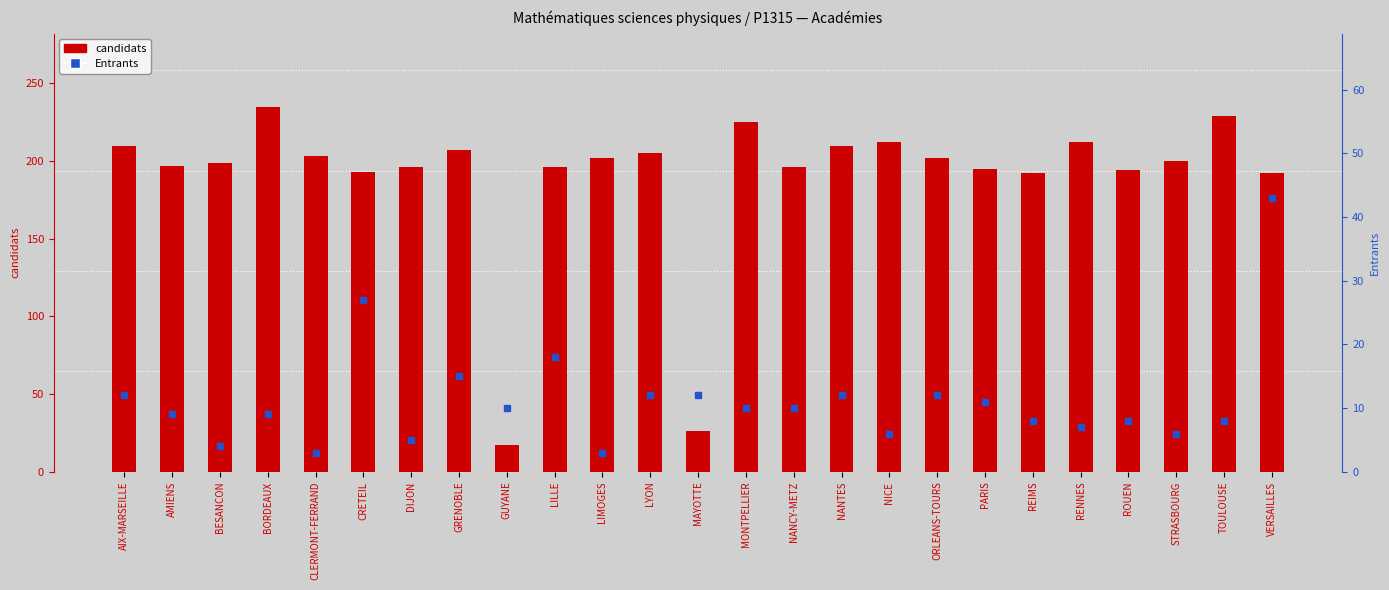

What is the total value across all series at NANTES?

222